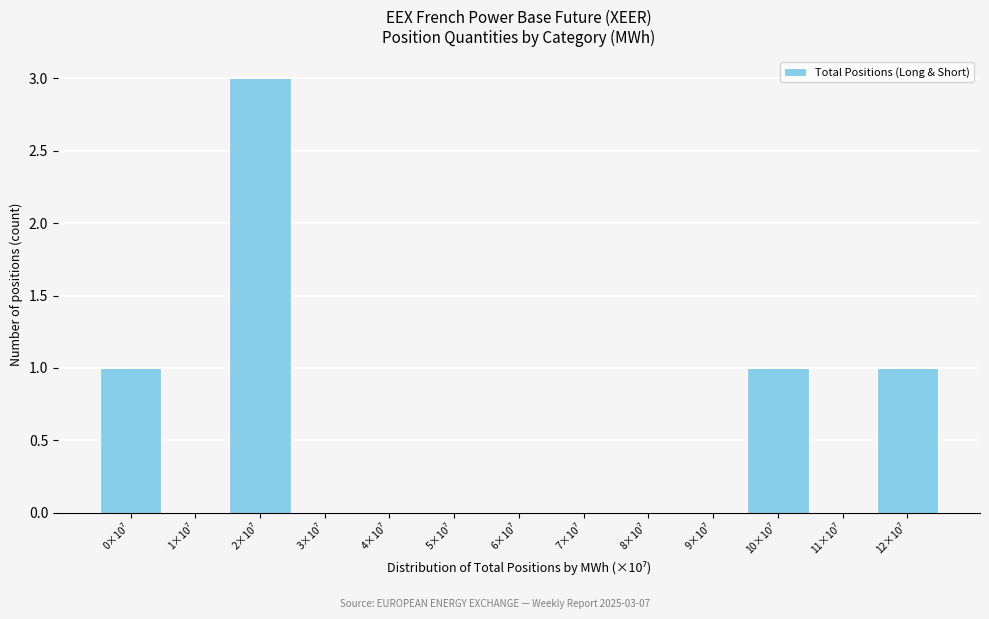

What is the sum of all values?

6